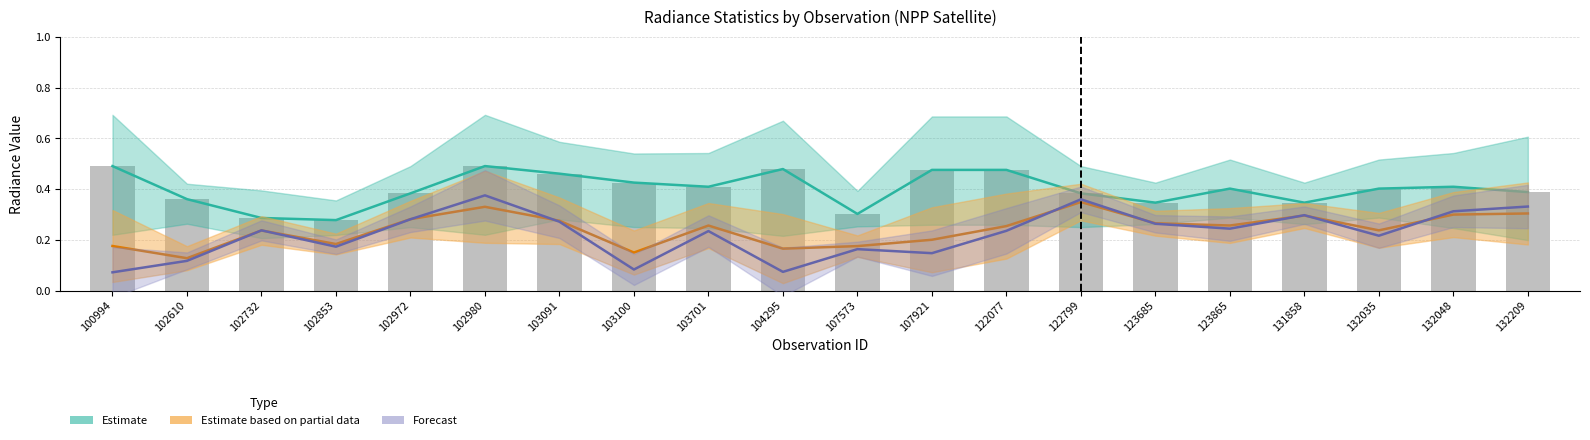

What are all the series names shown in the legend?

Estimate (median), Estimate based on partial data (line), Forecast (line)